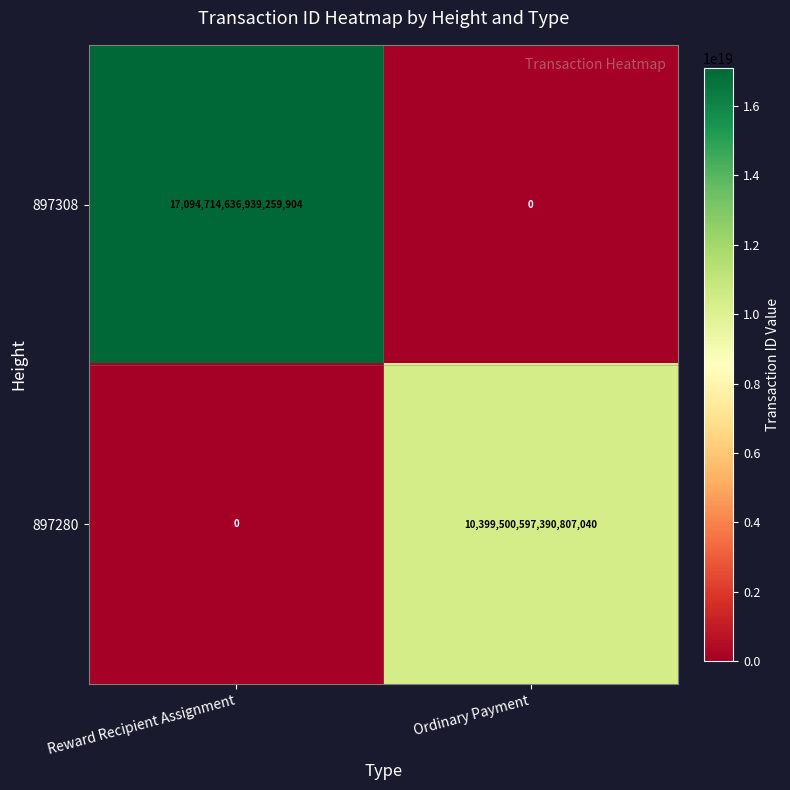

The 897308 series shows 0 at Ordinary Payment. True or false?

True